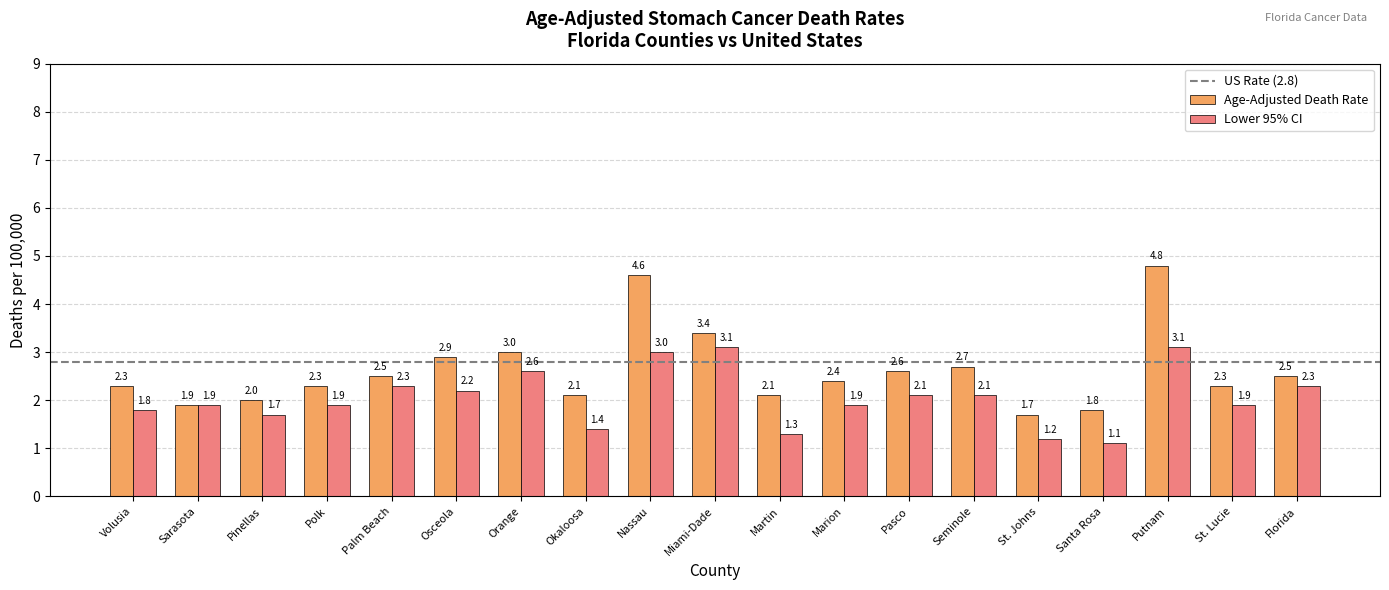

What is the label of the 7th bar from the right?

Pasco